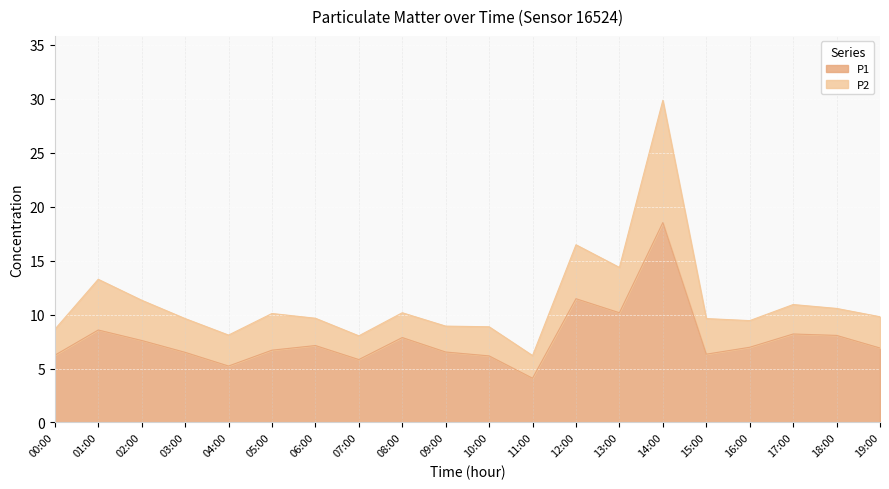

What is the average value?

7.8